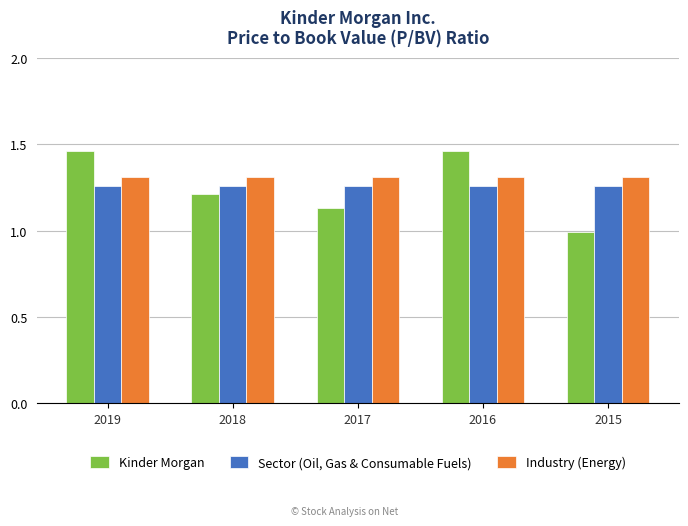

Which series changed the most between 2016 and 2015?

Kinder Morgan